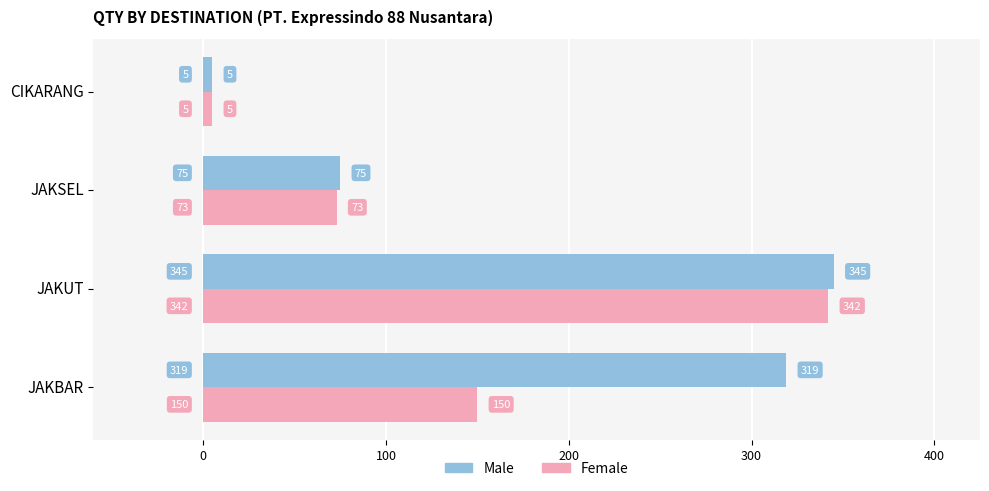

At which label does Female reach its minimum?

CIKARANG